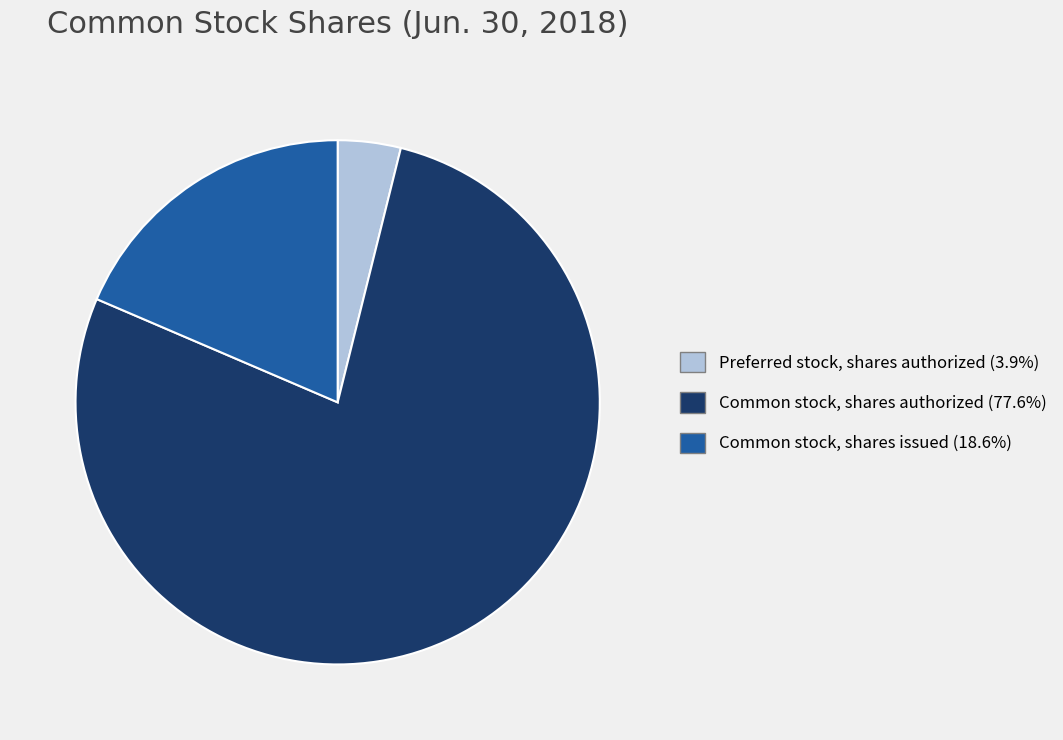

How many segments does this pie chart have?

3